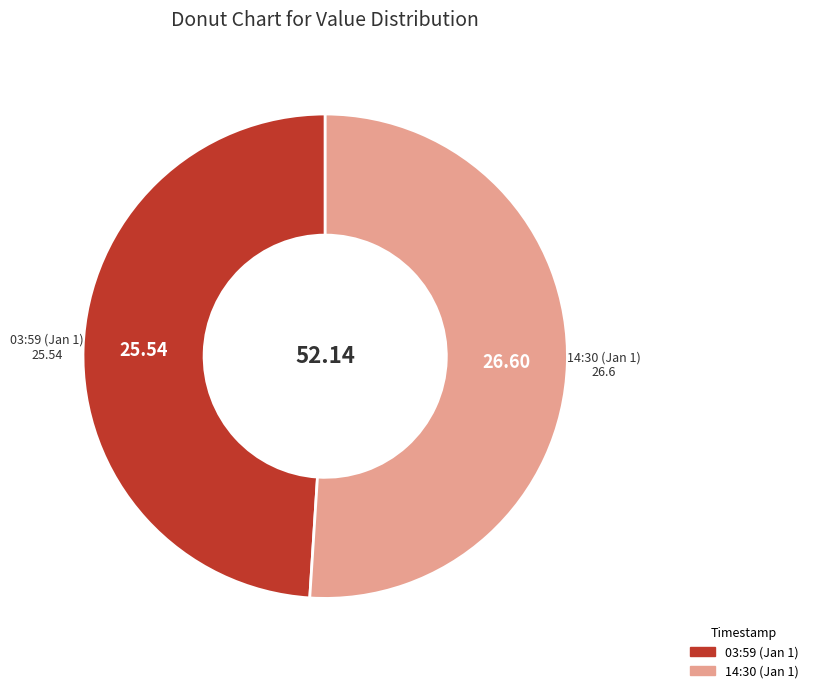

How many slices are in this pie chart?

2